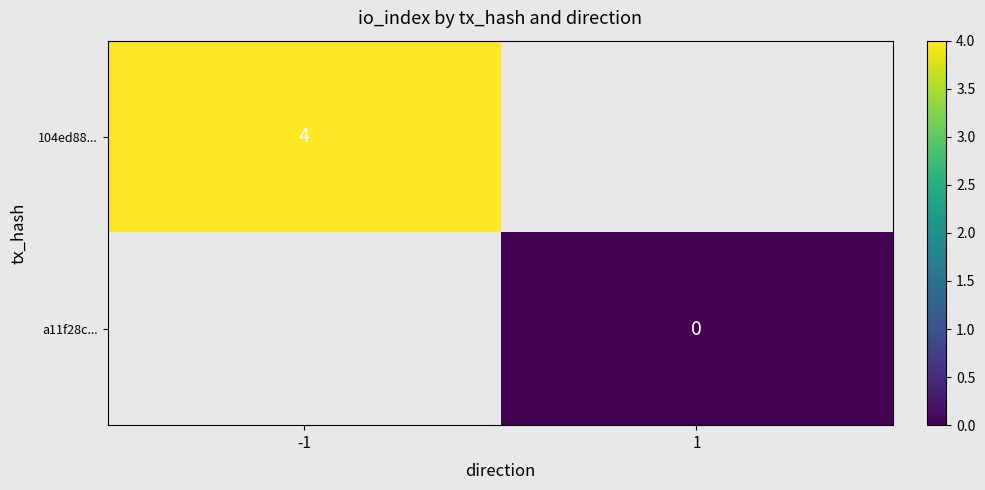

The value of 104ed88... at -1 is 1. True or false?

False